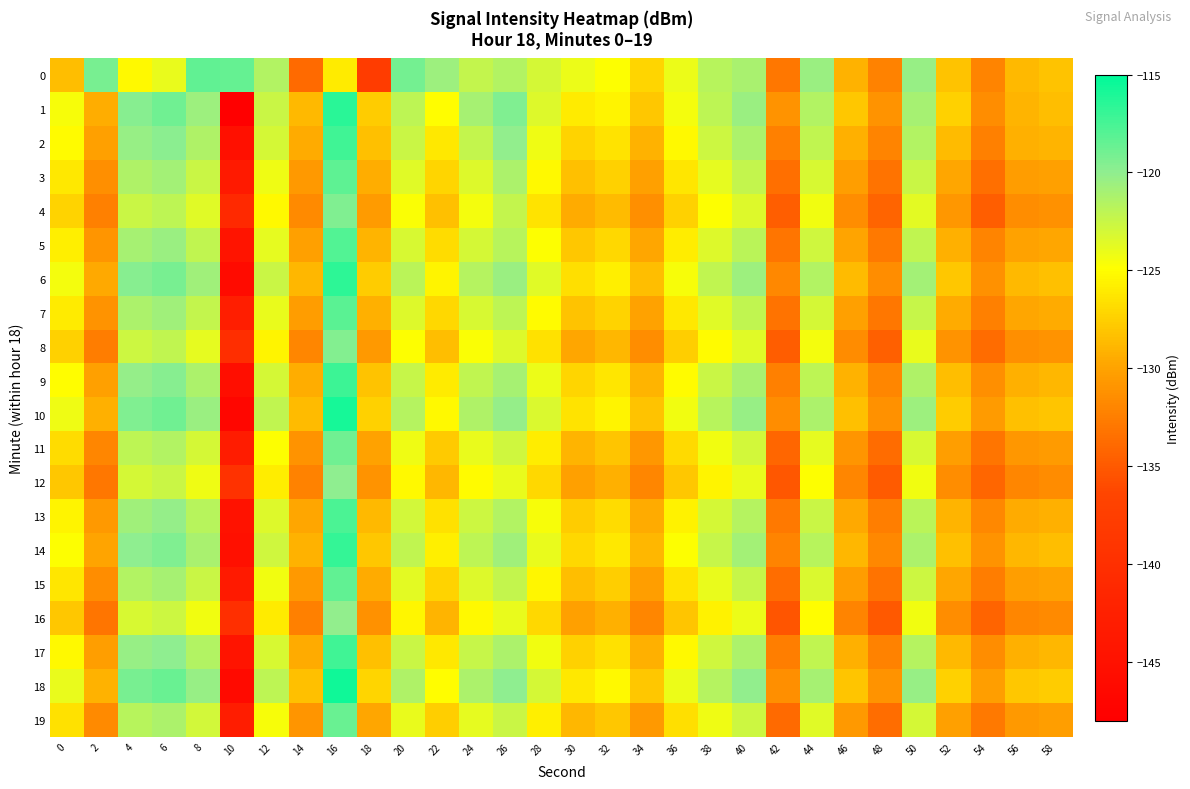

Count the number of data series in this chart.

20